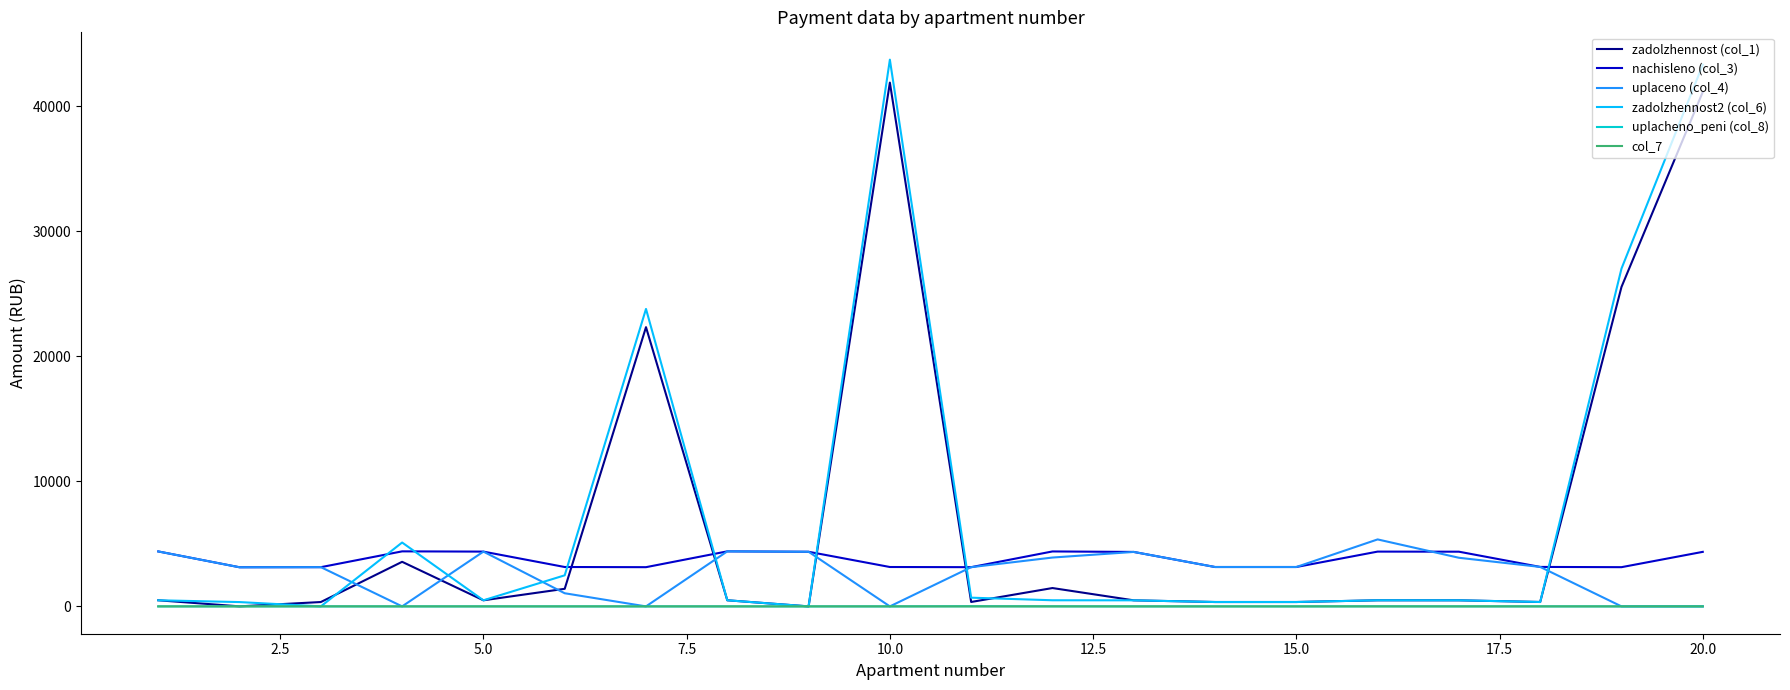

True or false: nachisleno (col_3) and col_7 intersect in this chart.

False